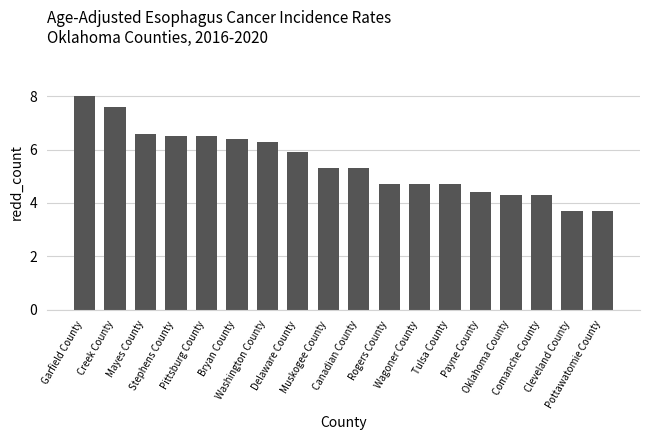

Reading left to right, transcribe all the data shown in this chart.

Garfield County=8.0	Creek County=7.6	Mayes County=6.6	Stephens County=6.5	Pittsburg County=6.5	Bryan County=6.4	Washington County=6.3	Delaware County=5.9	Muskogee County=5.3	Canadian County=5.3	Rogers County=4.7	Wagoner County=4.7	Tulsa County=4.7	Payne County=4.4	Oklahoma County=4.3	Comanche County=4.3	Cleveland County=3.7	Pottawatomie County=3.7